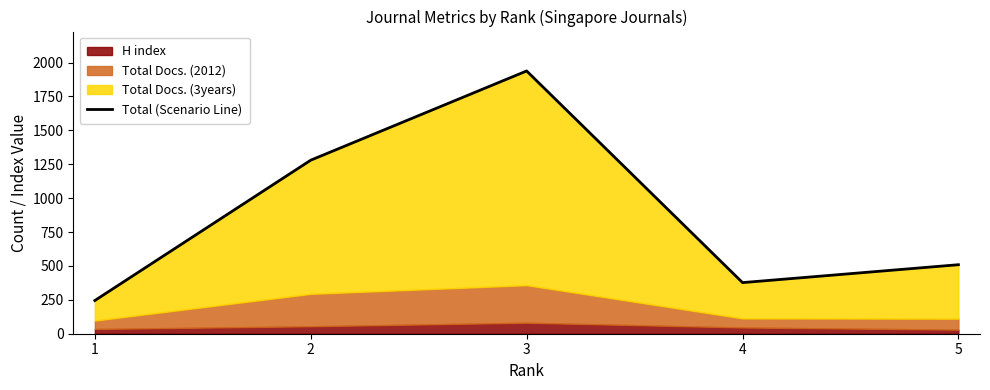

What is the smallest value displayed?

245